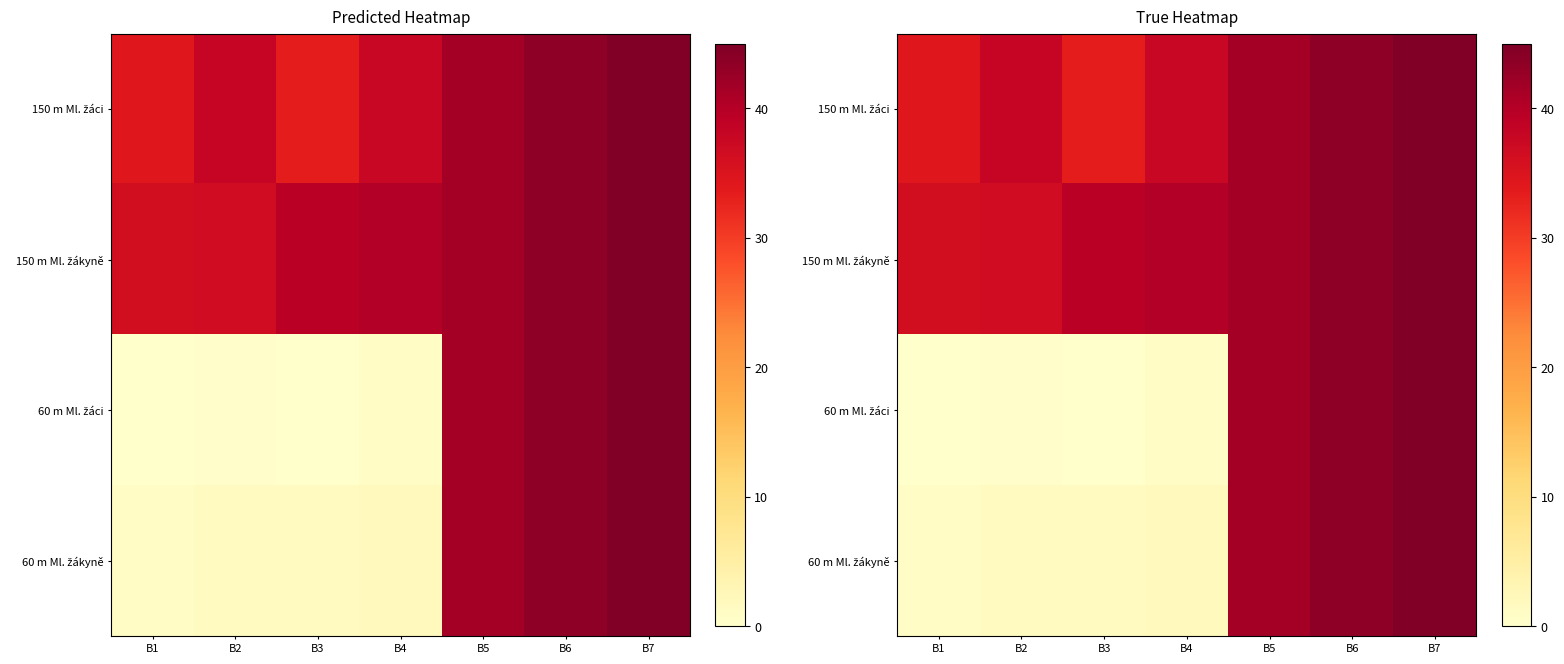

Where is 150 m Ml. žákyně nearest to the value 40?

B4